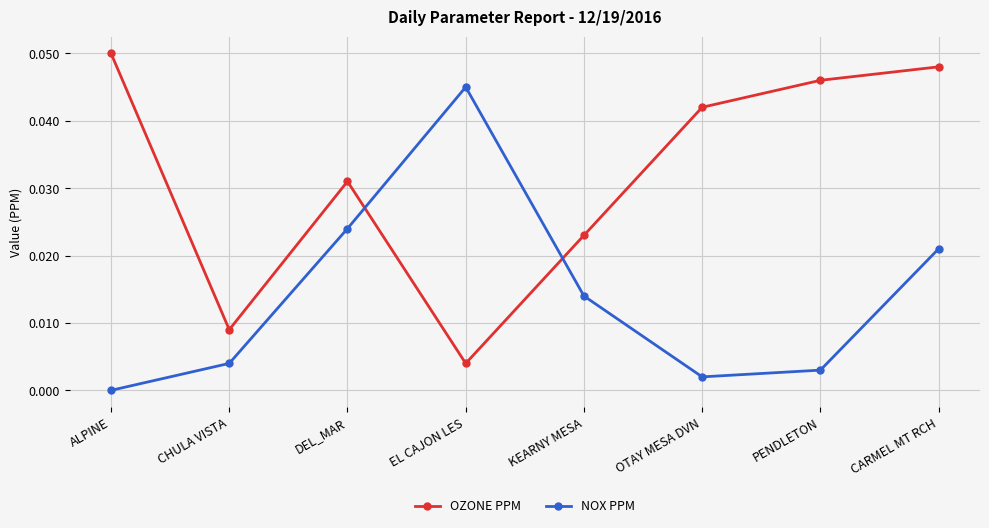

What are all the series names shown in the legend?

OZONE PPM, NOX PPM